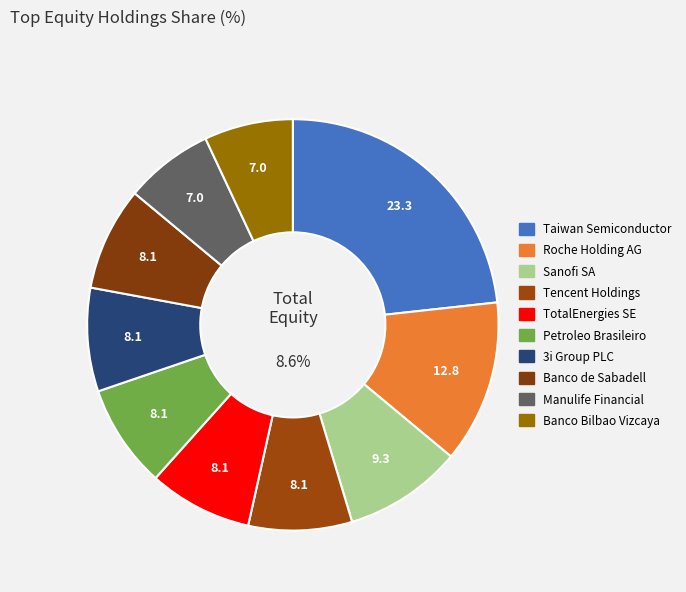

Count the number of slices in the pie.

10